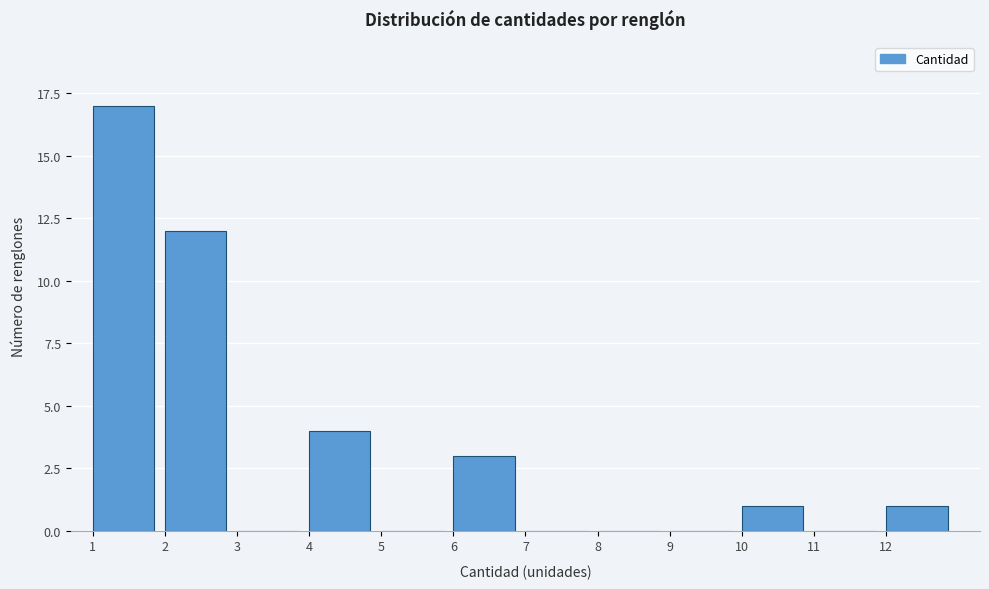

Over which range of the x-axis is the bar tallest?

1 to 2